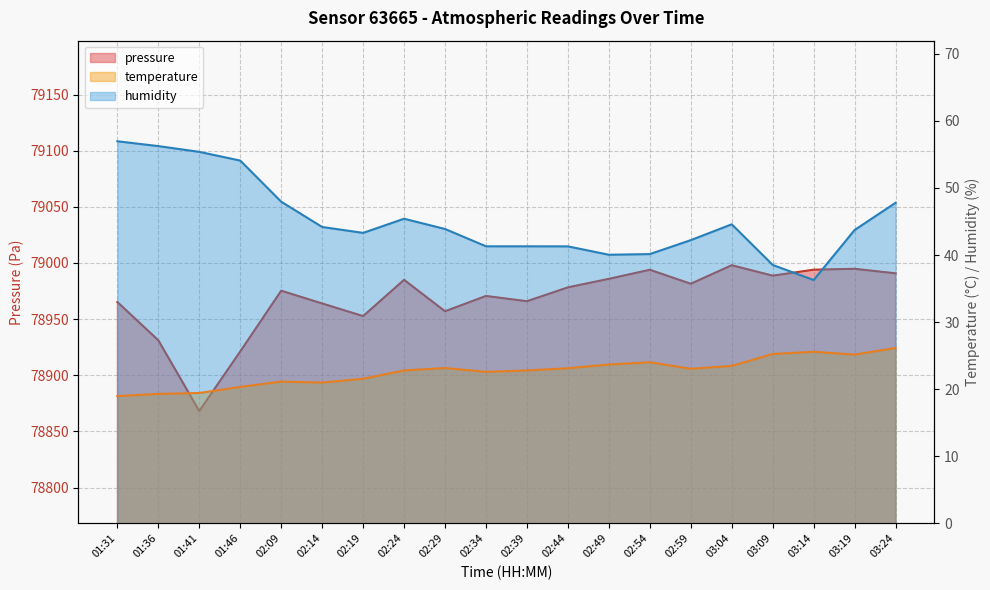

How many lines are shown in the chart?

3